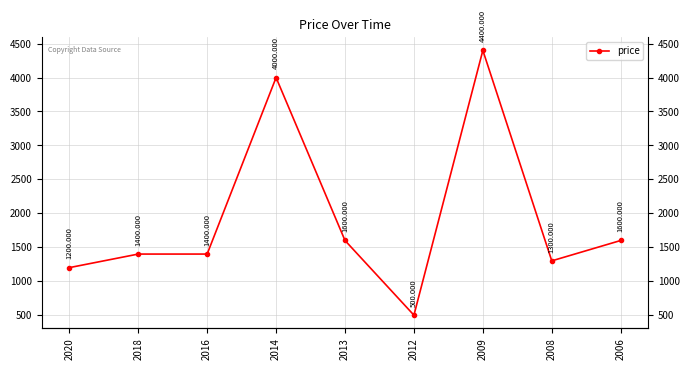

True or false: the data has more than 1 interior local peaks.

True